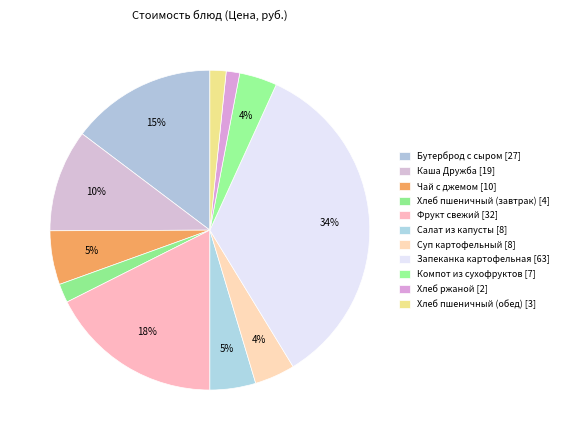

Count the number of slices in the pie.

11